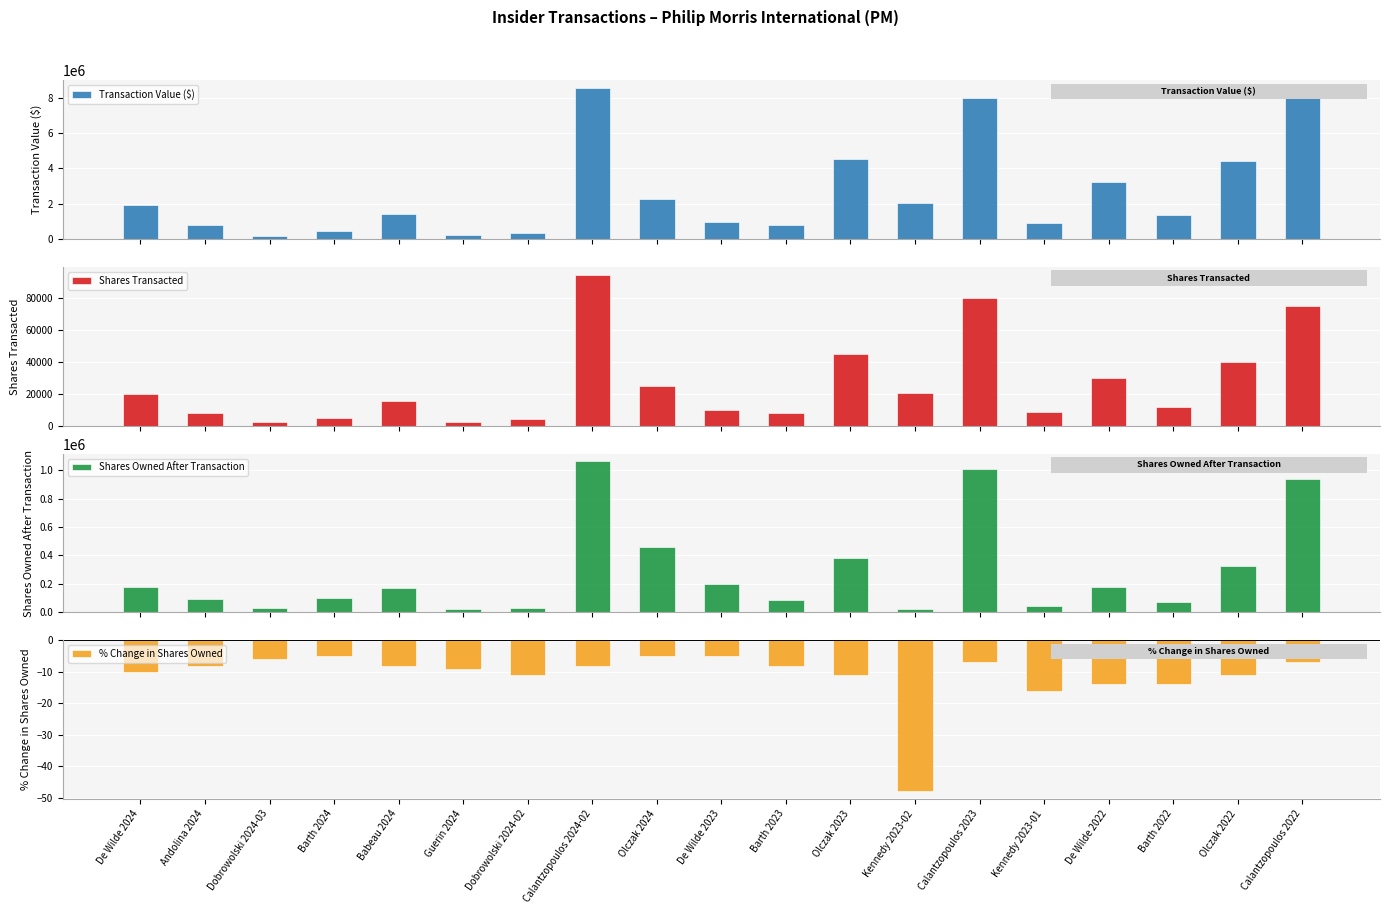

True or false: % Change in Shares Owned has a value of -2 at Dobrowolski 2024-03.

False